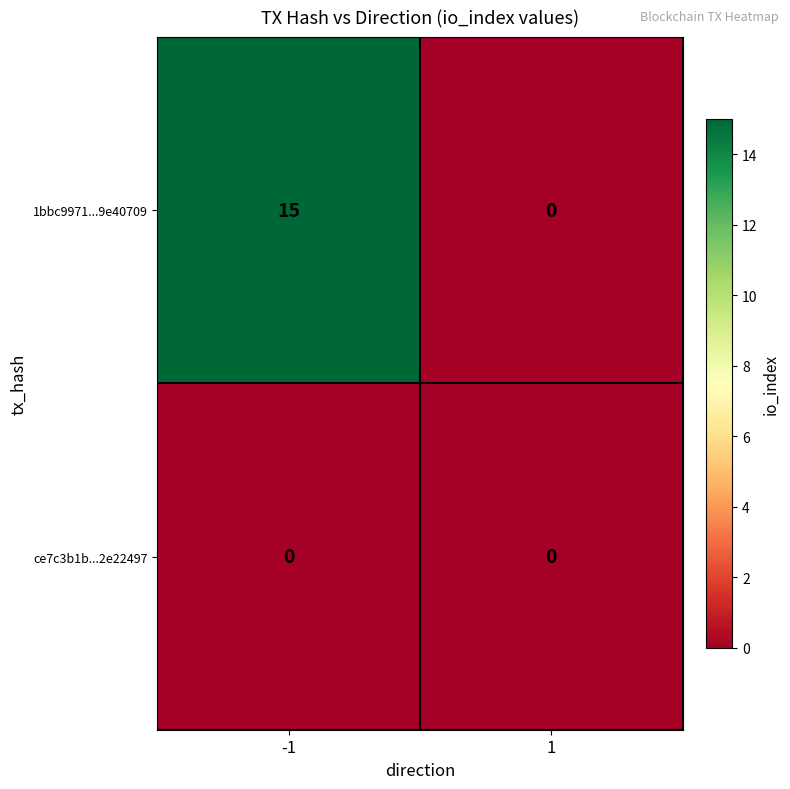

What is the sum of all 1bbc9971...9e40709 values?

15